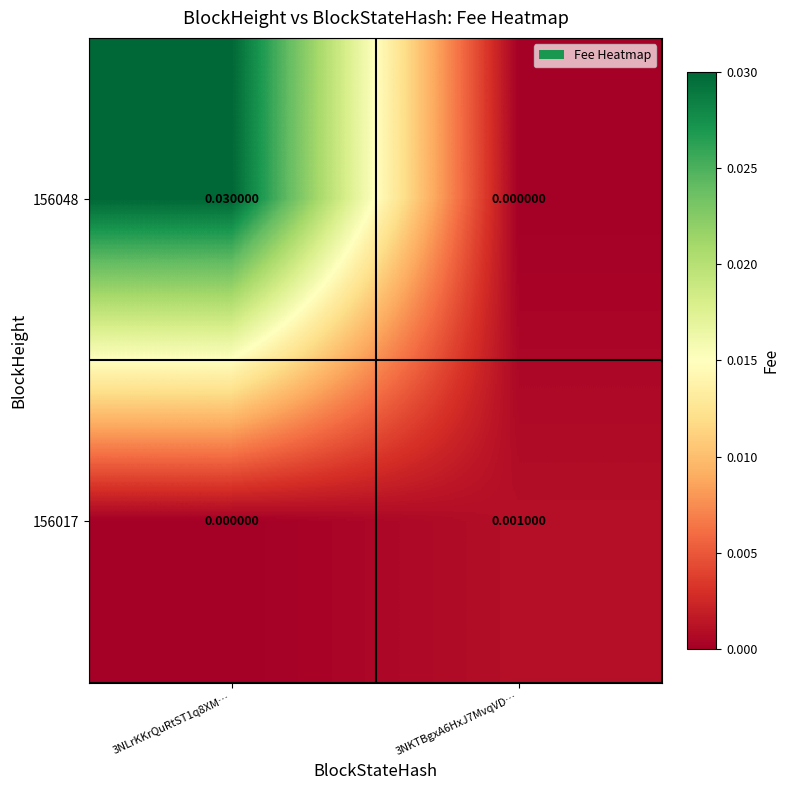

Which series has the largest range (max minus min)?

156048